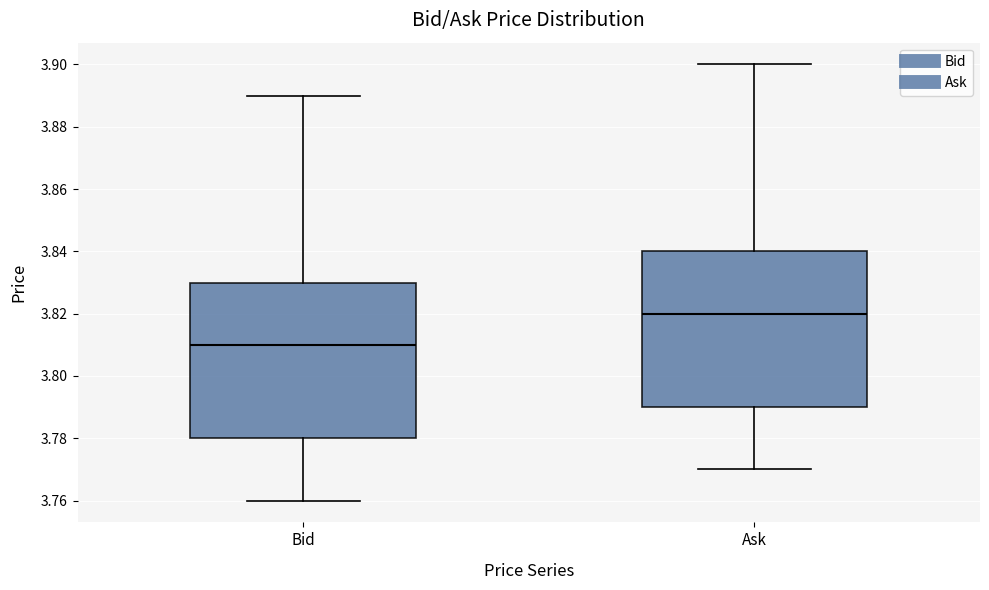

Reading left to right, read every box against the y-axis: the position of its median line, the range the box covers, and the ends of its whiskers. The values are not printed on the chart, so give them approximately, as read against the axis.

Bid: median 3.81, box 3.78 to 3.83, whiskers 3.76 to 3.89
Ask: median 3.82, box 3.79 to 3.84, whiskers 3.77 to 3.90